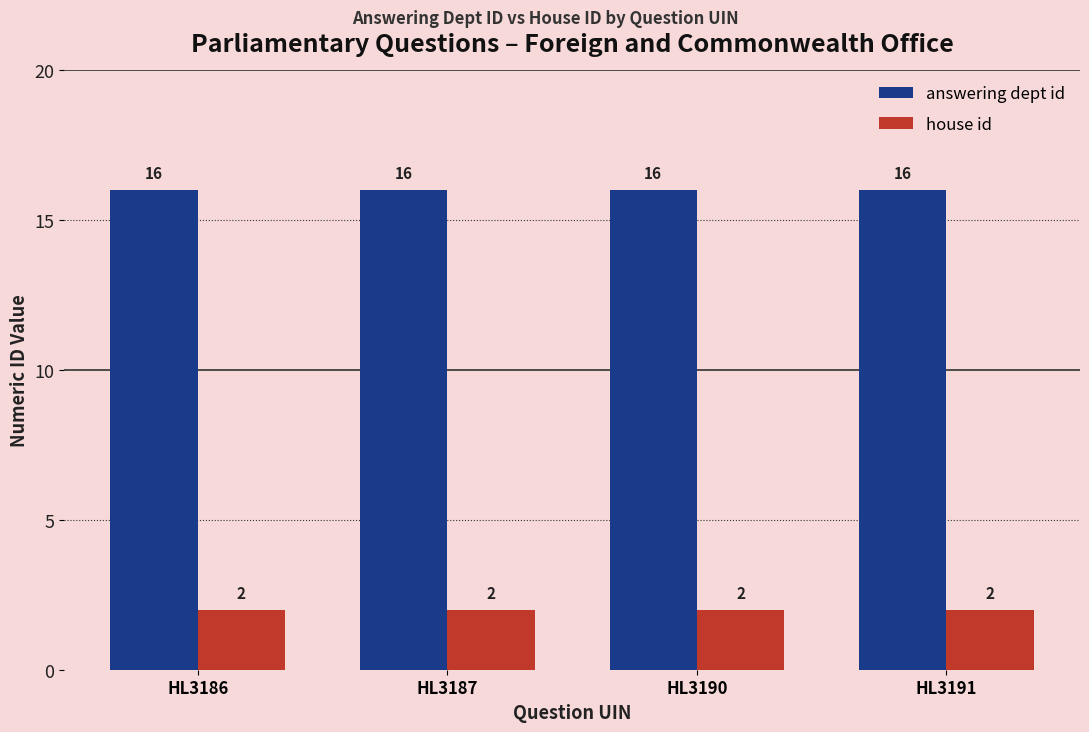

Which series has the largest total across all categories?

answering dept id